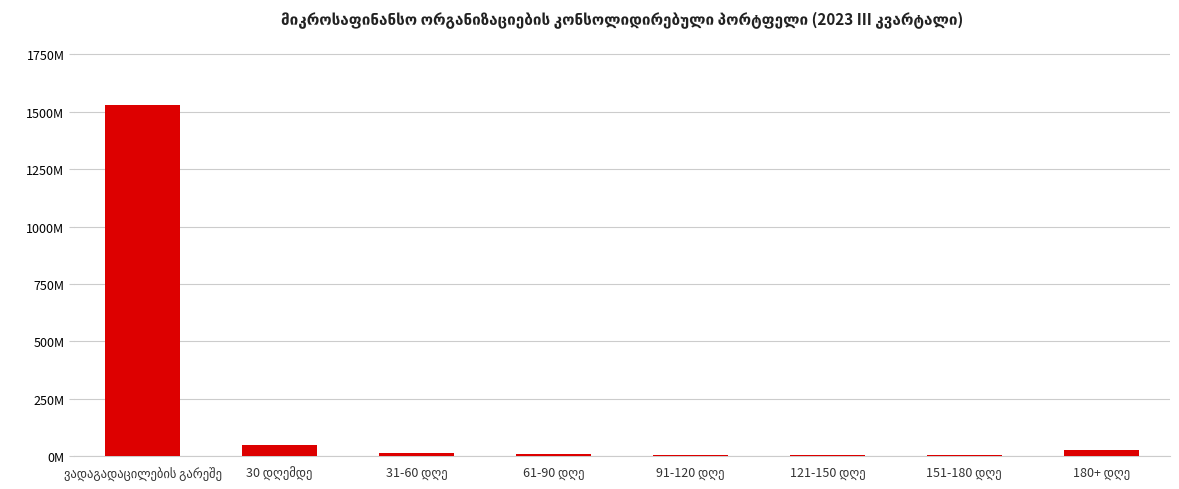

What is the average value?

205646002.3